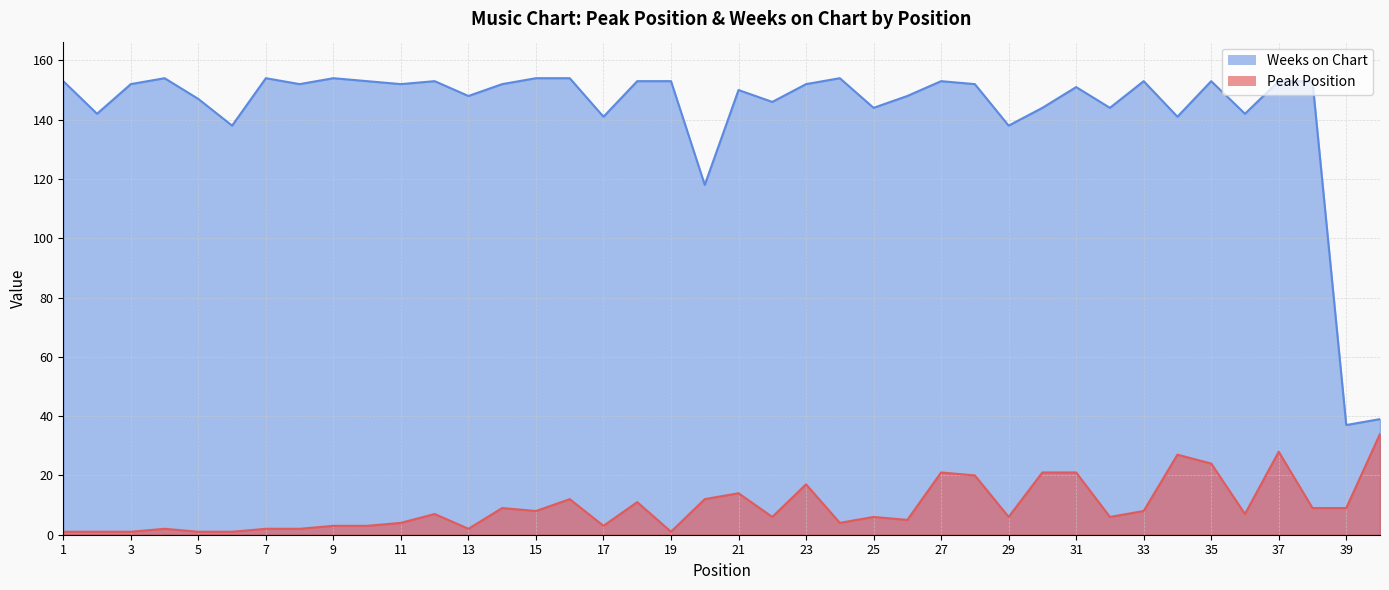

At which label does Weeks on Chart reach its peak?

4